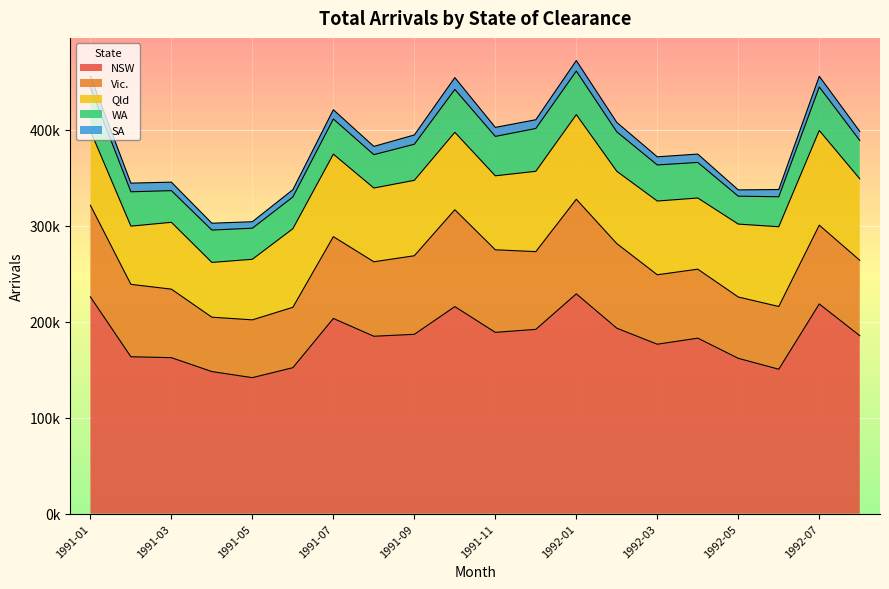

Which has a higher value, 1991-04 or 1991-07?

1991-07